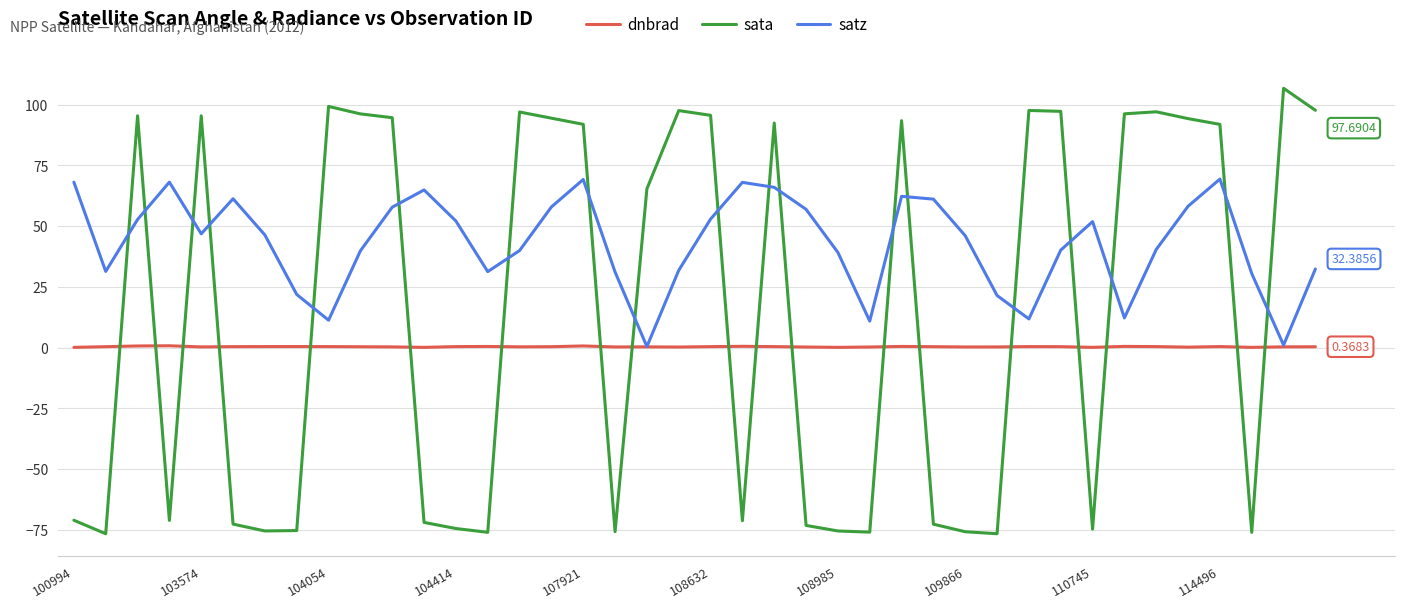

List the series in order of their peak value, lowest first.

dnbrad, satz, sata